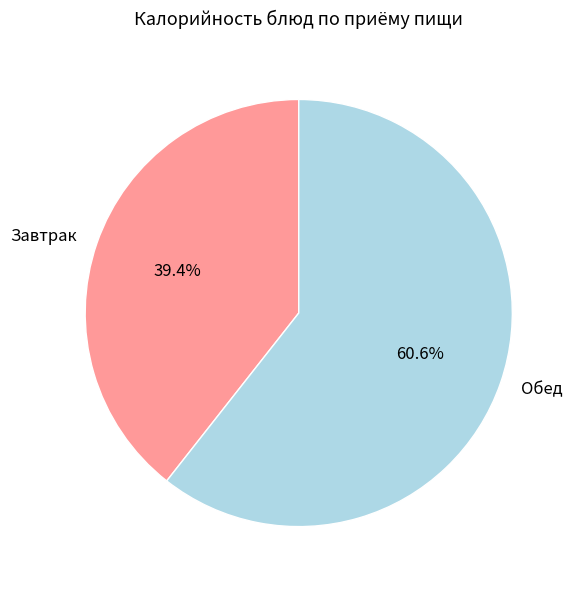

Do Завтрак and Обед together represent more than half of the pie?

Yes